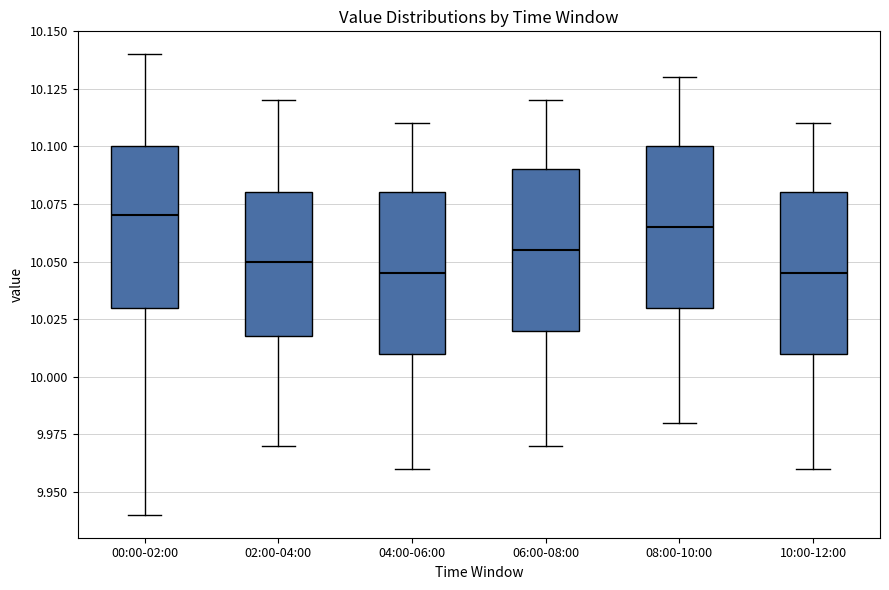

Where is the lower edge of the box for 06:00-08:00 on the y-axis? The values are not printed on the chart, so give them approximately, as read against the axis.

10.020